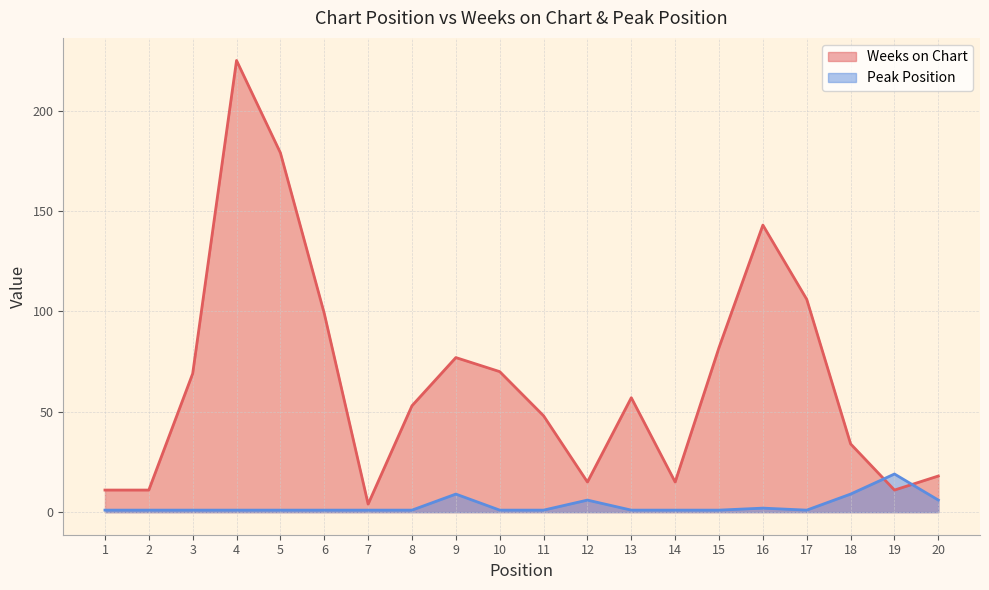

After their last crossing, which series has the higher values: Peak Position or Weeks on Chart?

Weeks on Chart